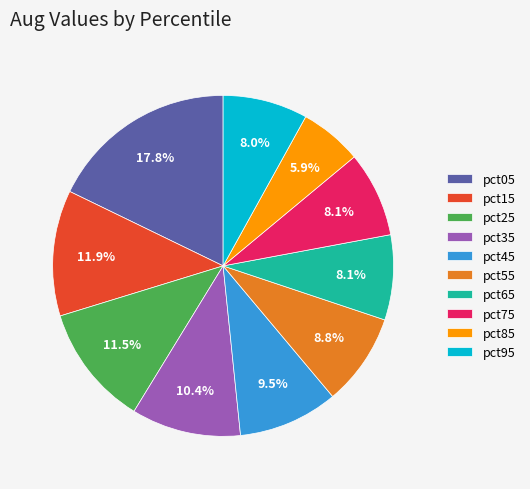

True or false: pct95 accounts for 8% of the total.

True